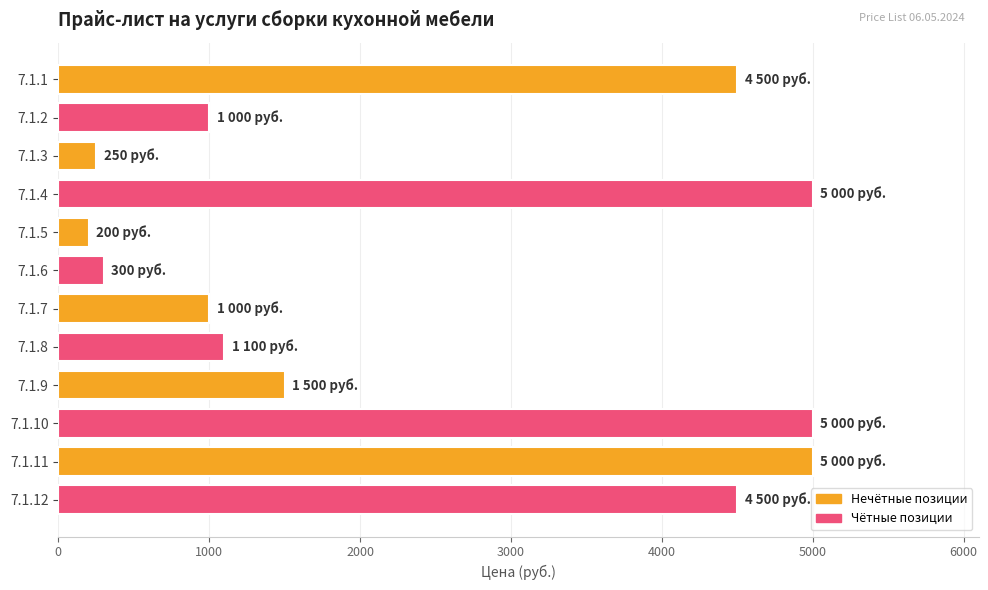

What is the average value?

2446